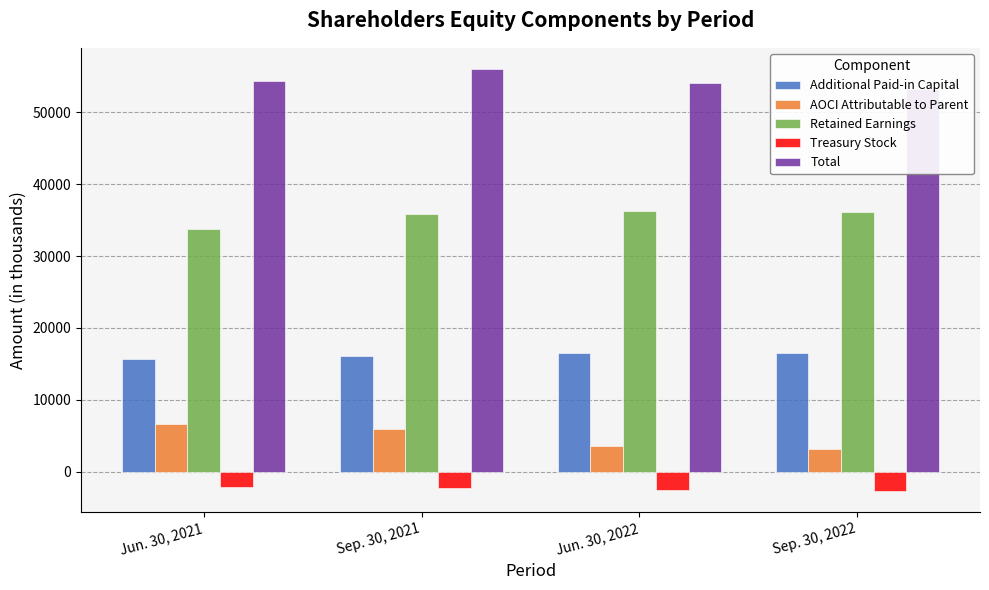

What is the label of the 1st bar from the right?

Sep. 30, 2022